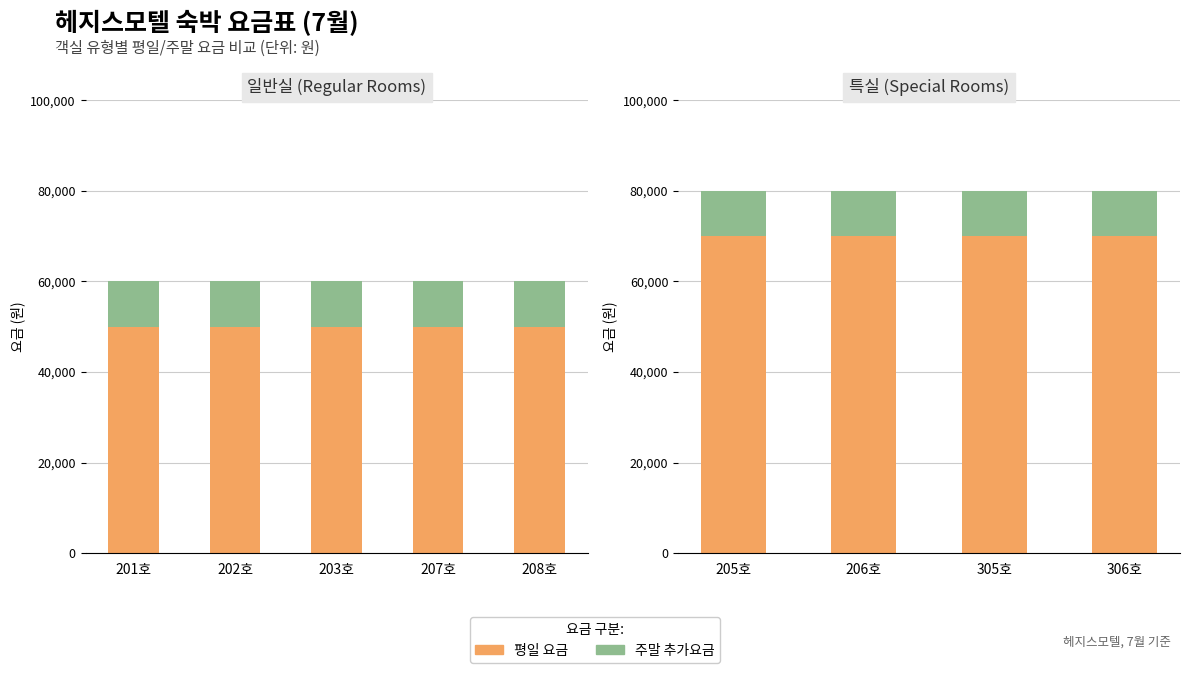

At 306호, list the series in order from largest to smallest.

평일 요금, 주말 추가요금